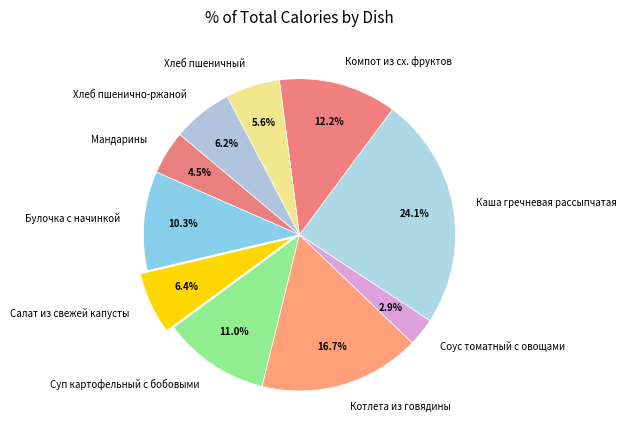

True or false: Хлеб пшеничный accounts for 6% of the total.

True